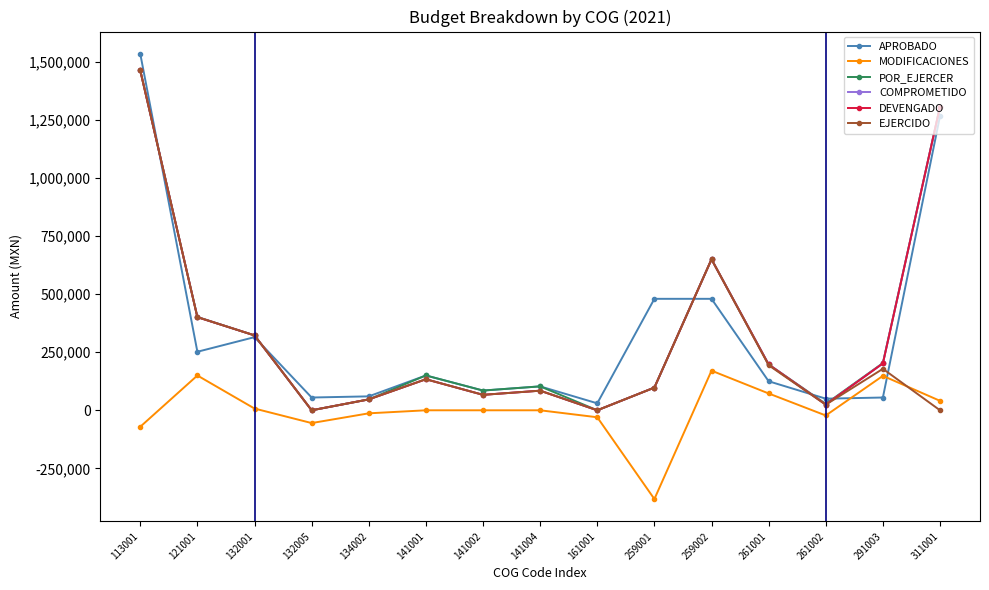

Which category has the highest value across all series?

113001